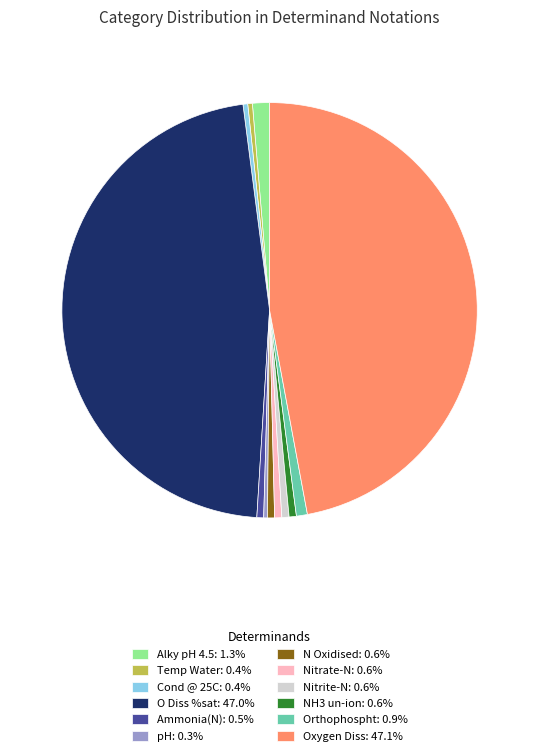

How many segments does this pie chart have?

12